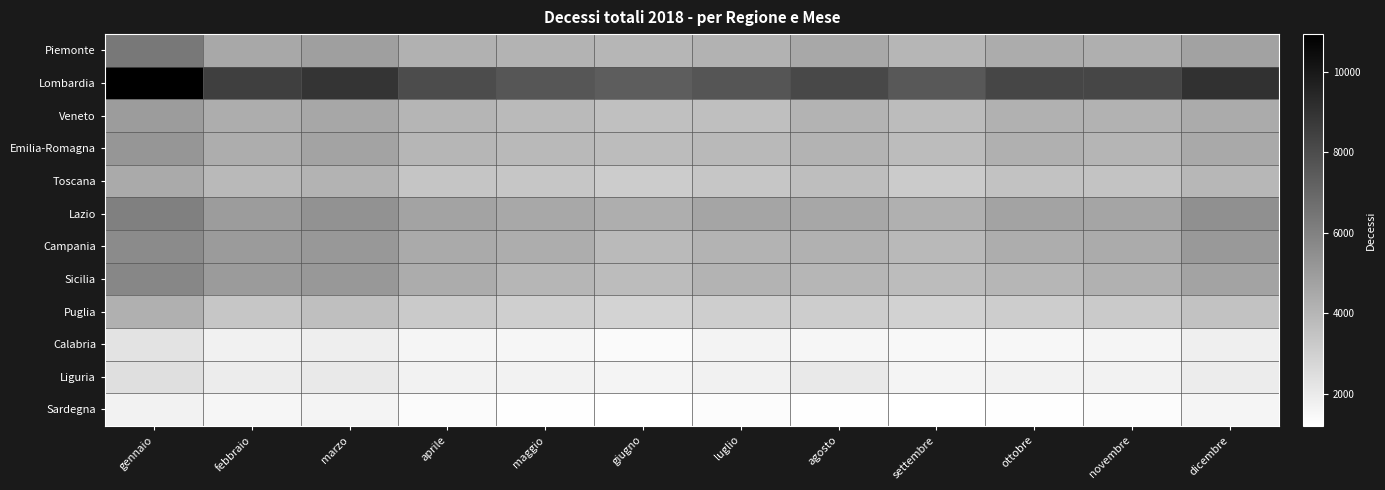

At which category is the sum across all series the highest?

gennaio